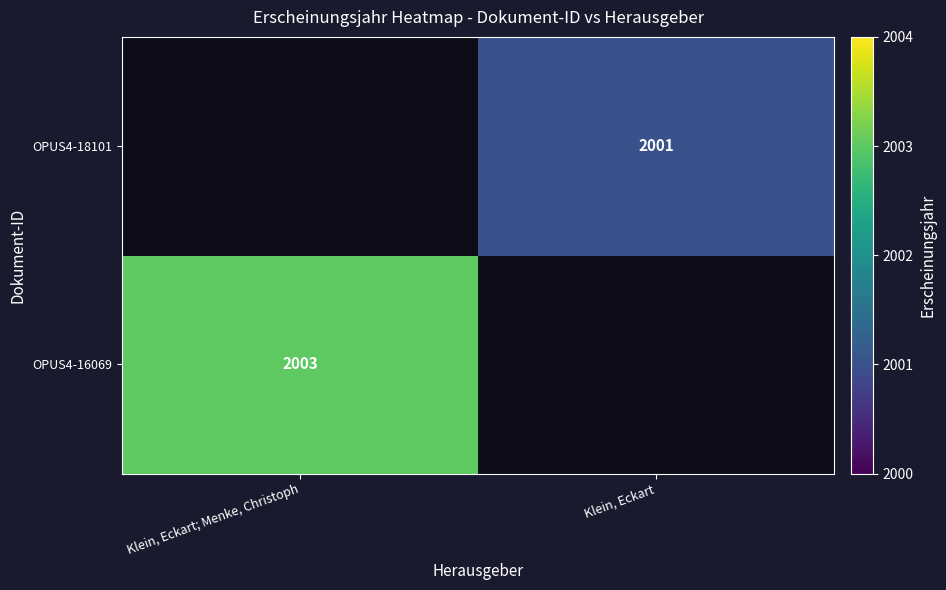

The value of OPUS4-18101 at Klein, Eckart is 2001. True or false?

True